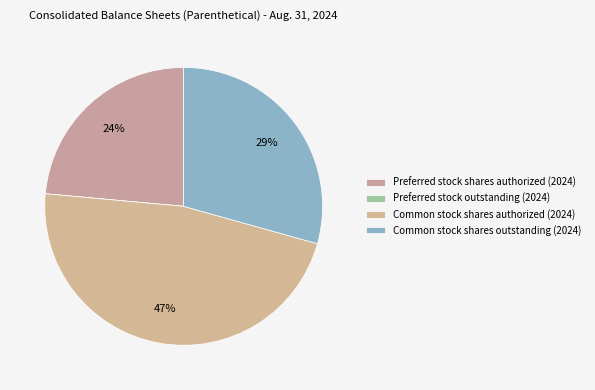

To the nearest percent, what is the average slice percentage?

25%